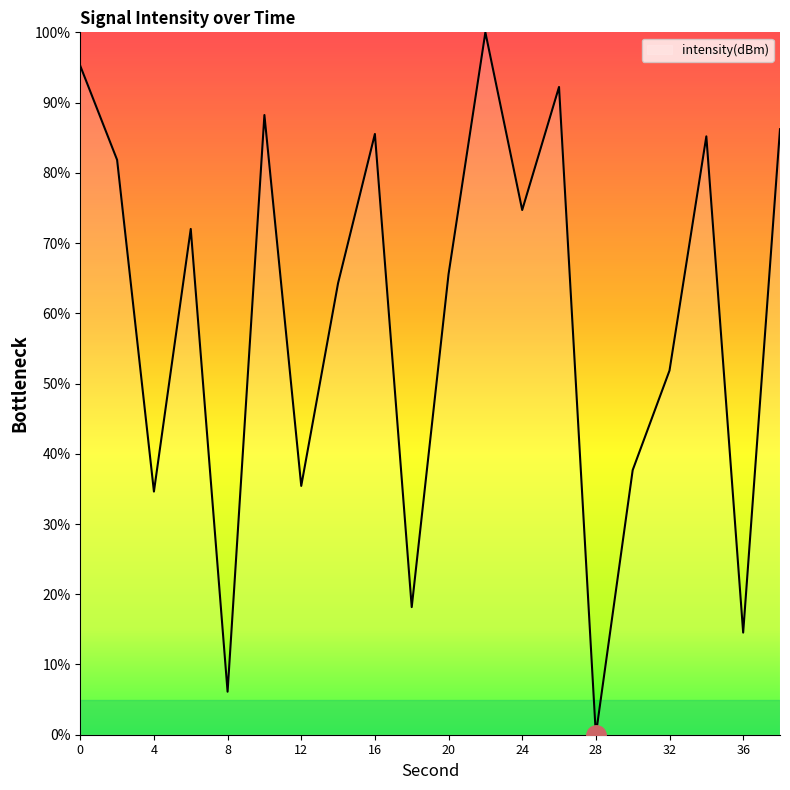

What is the sum of all values?

1189.4